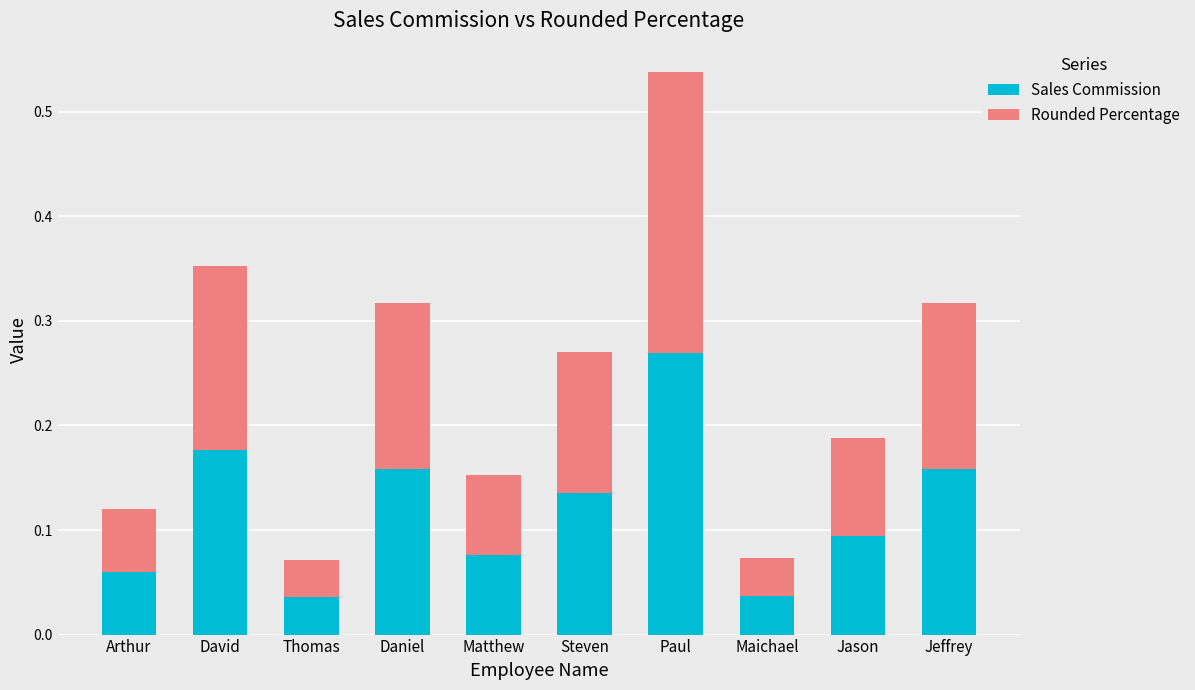

What is the sum of the Sales Commission values at Paul and David?

0.4